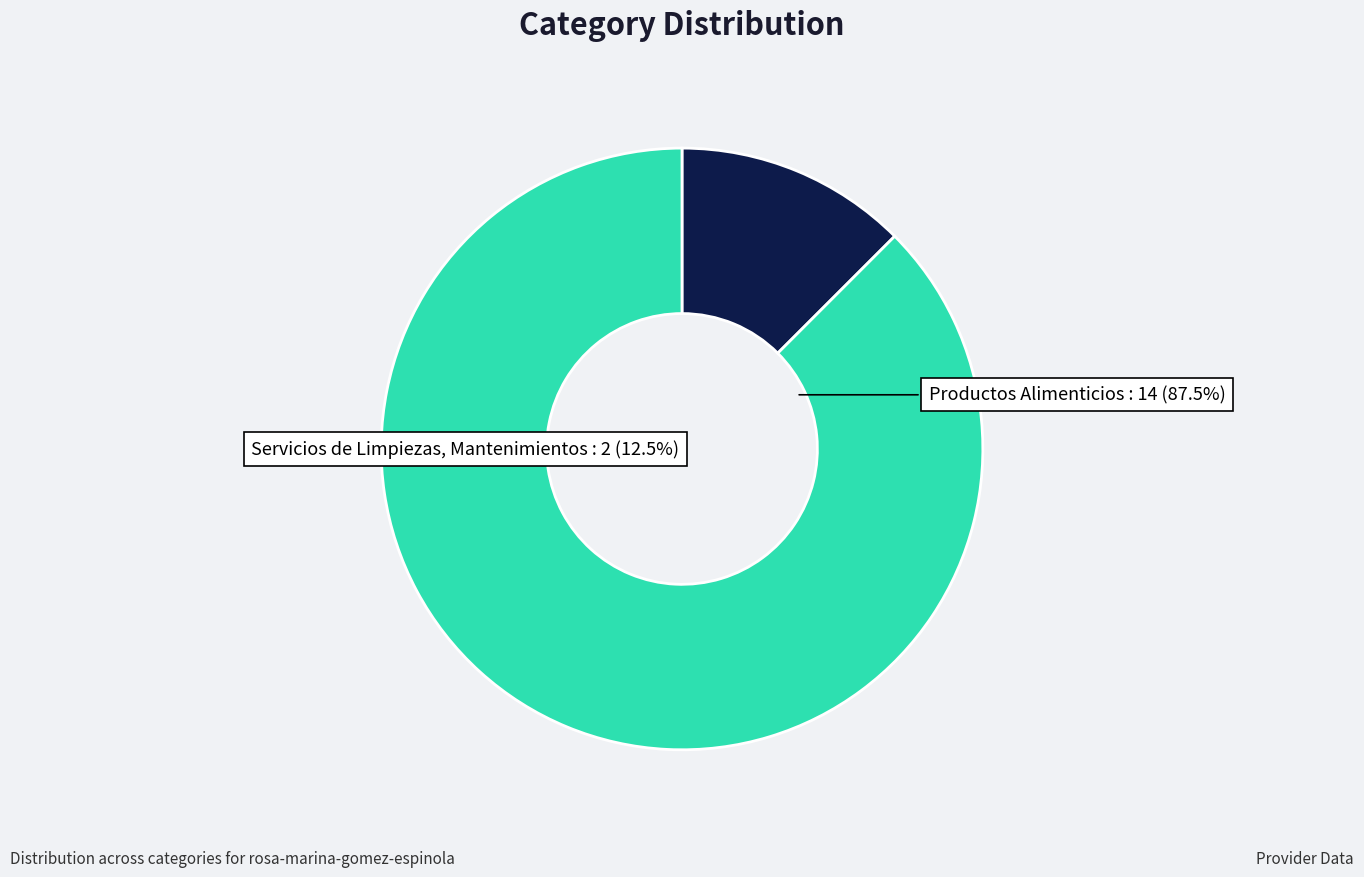

What is the majority slice?

Productos Alimenticios